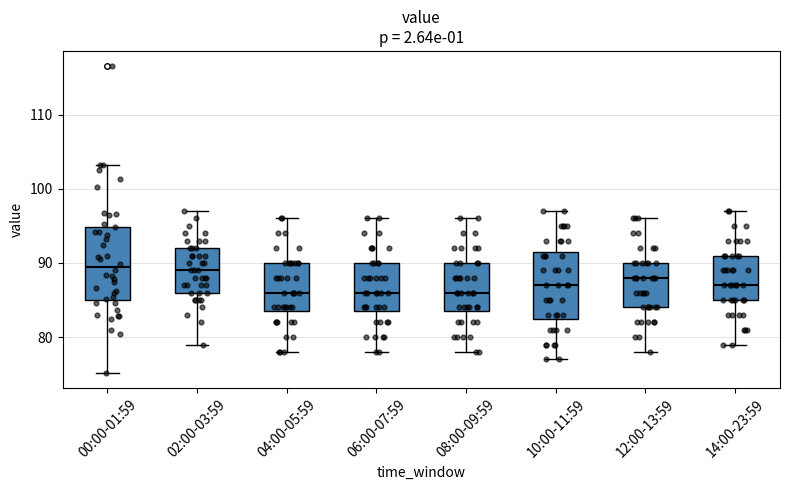

Where is the lower edge of the box for 00:00-01:59 on the y-axis? The values are not printed on the chart, so give them approximately, as read against the axis.

85